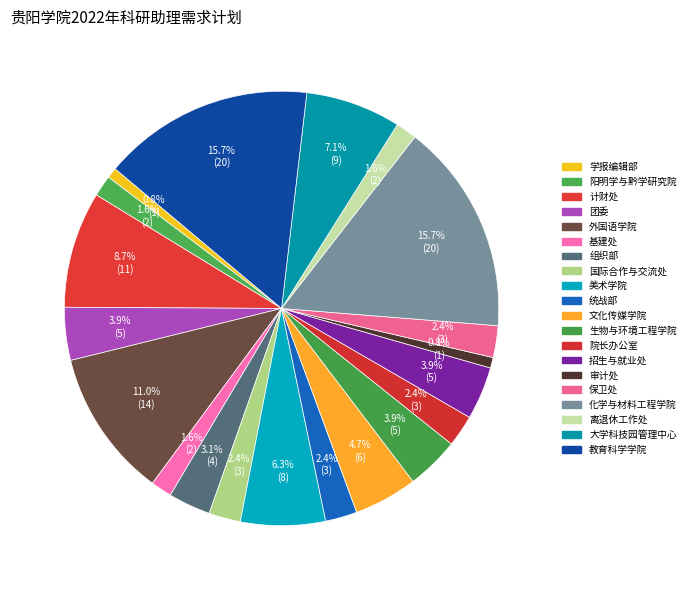

What percentage is the 基建处 slice, to the nearest percent?

2%